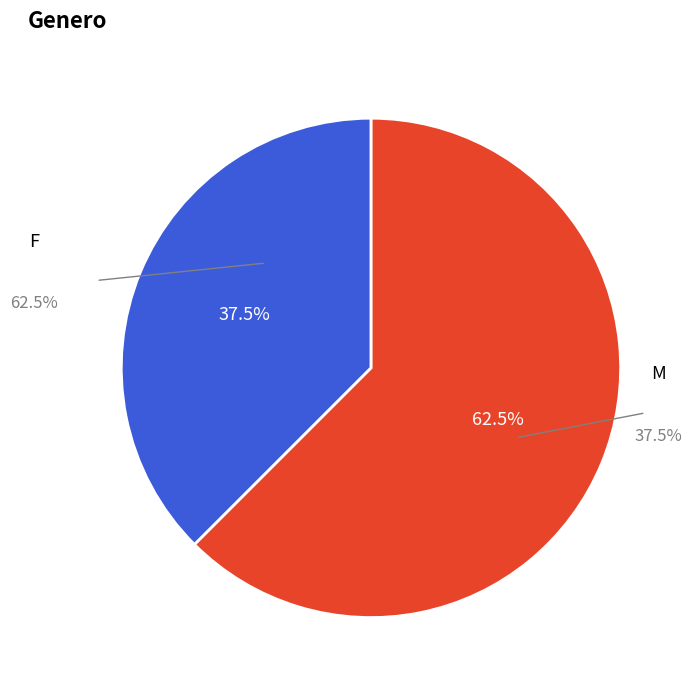

To the nearest percent, what portion does FEMENINO represent?

62%